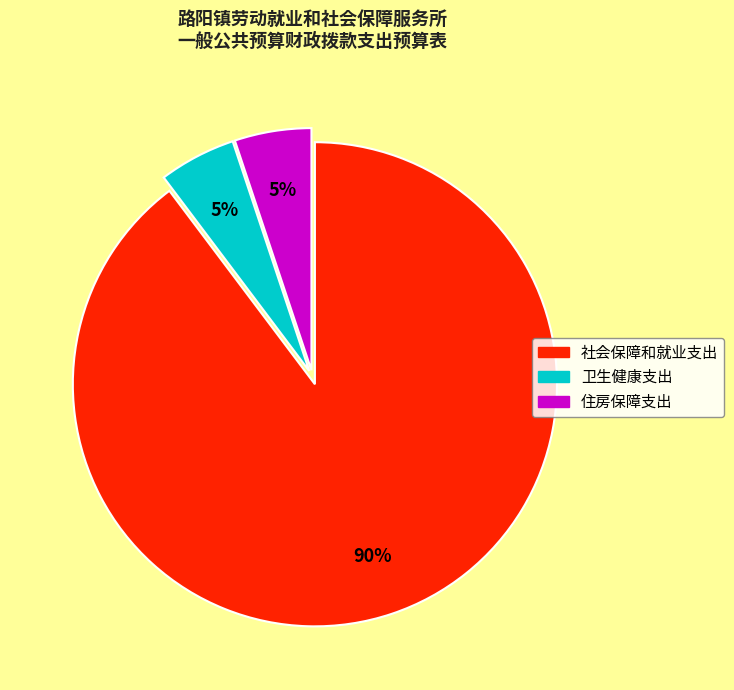

Is there a majority slice in this chart?

Yes